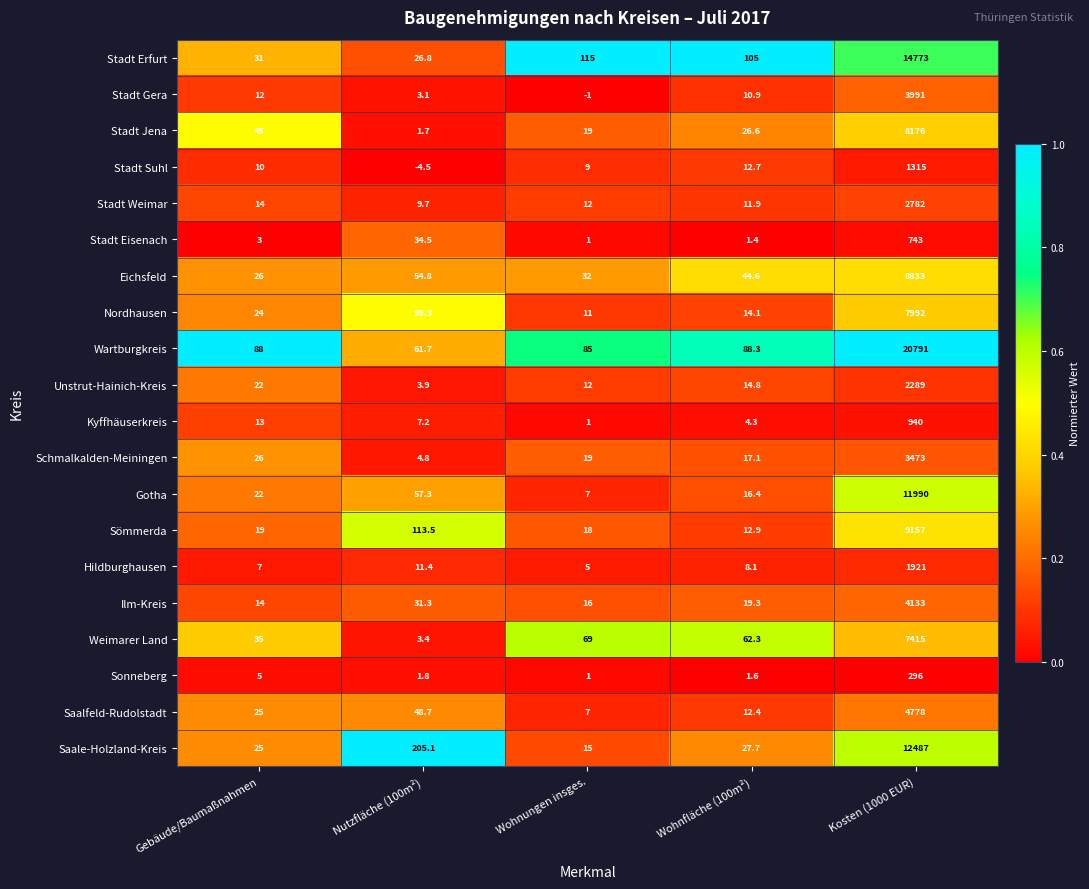

What is the greatest value displayed?

20791.0